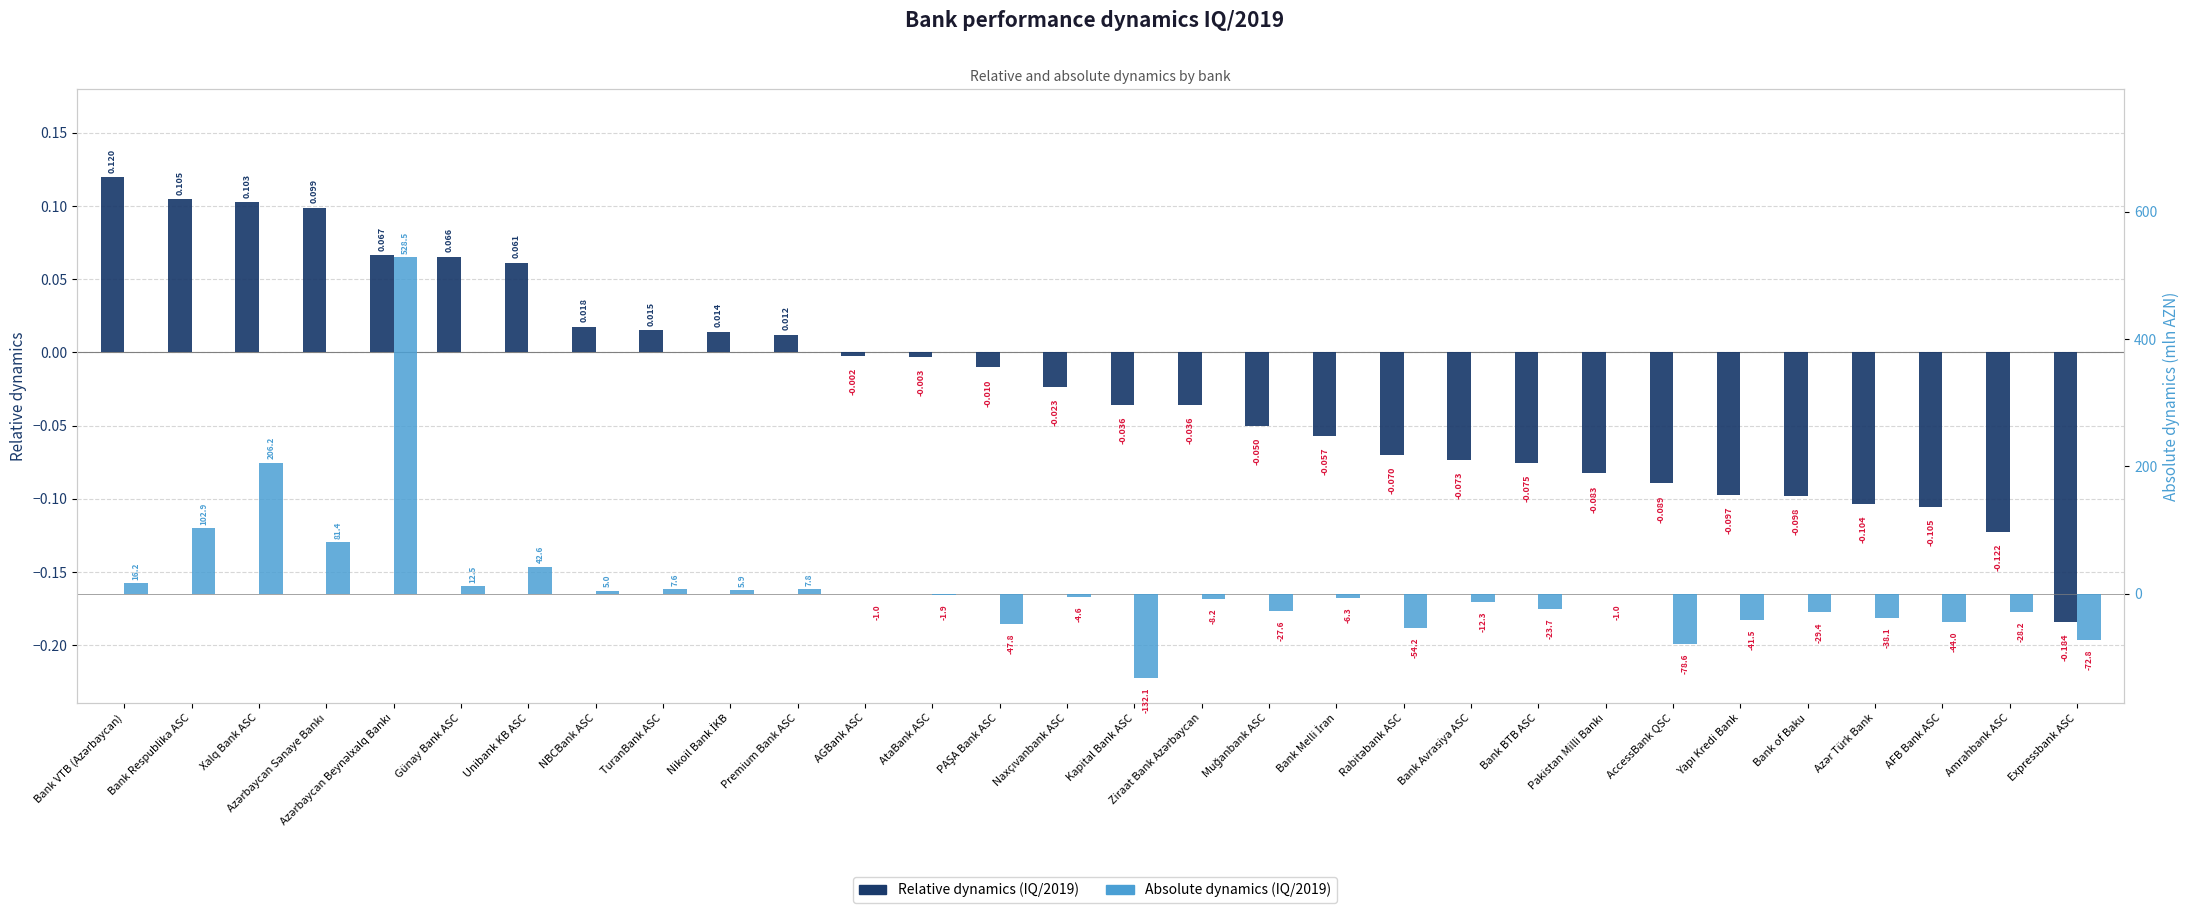

Where does the Absolute dynamics (IQ/2019) series first go above -4?

Bank VTB (Azərbaycan)